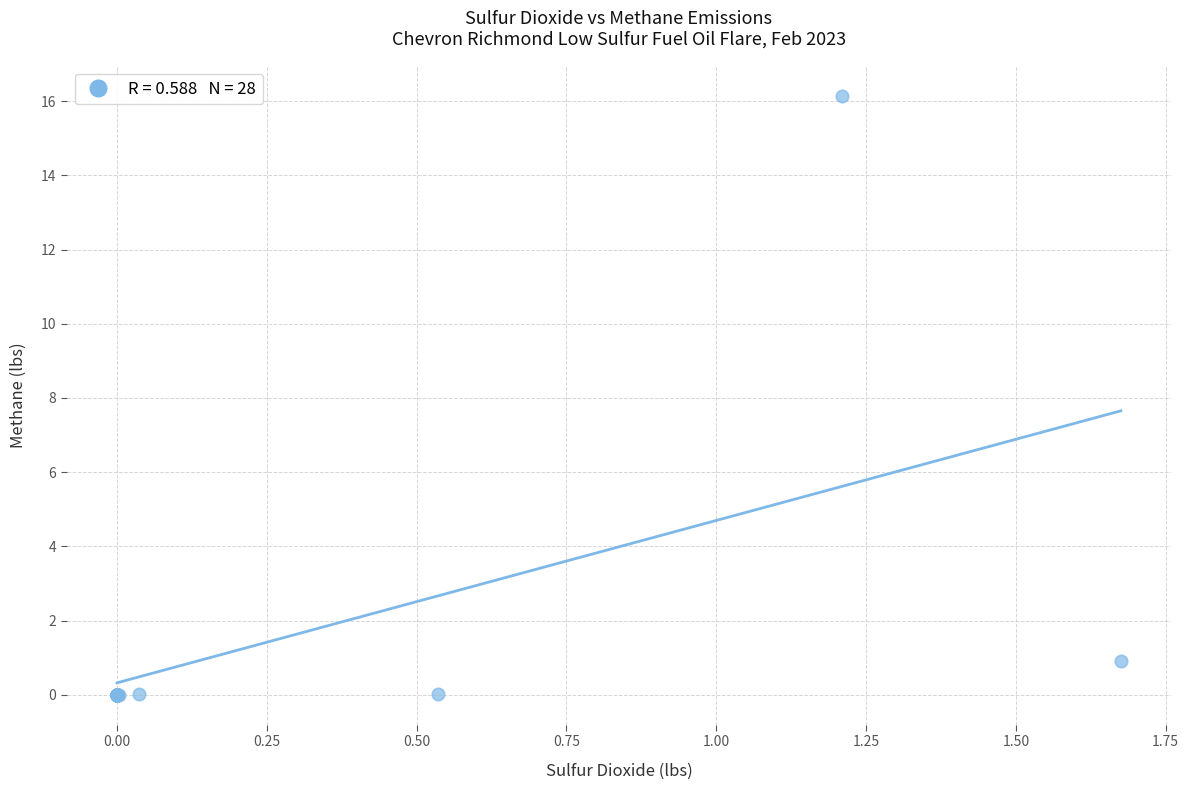

What Y value in the scatter plot is closest to 8?

0.9